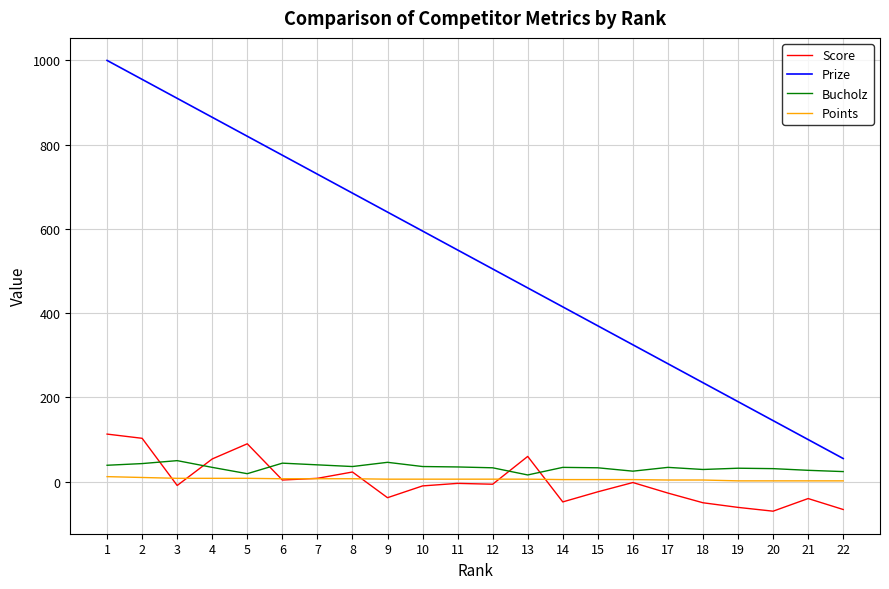

Does the chart display data point markers on the line(s)?

No